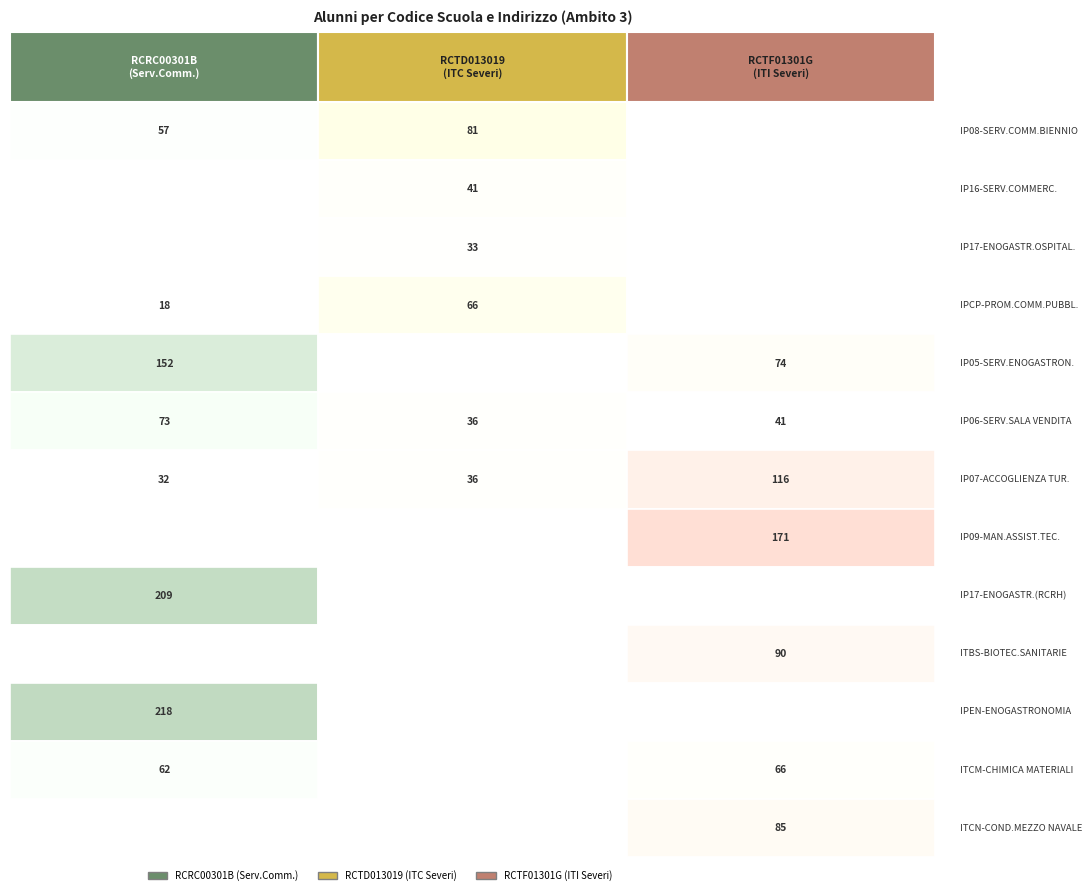

Is it true that RCTD013019 equals 81 at 0?

True